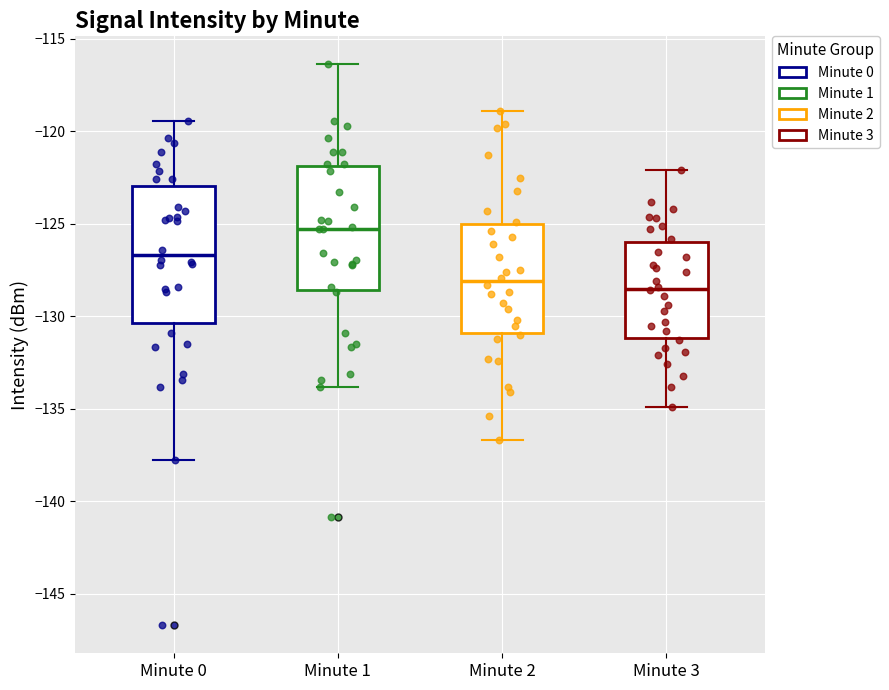

Comparing the boxes themselves (not the whiskers), which one is the tallest?

Minute 0